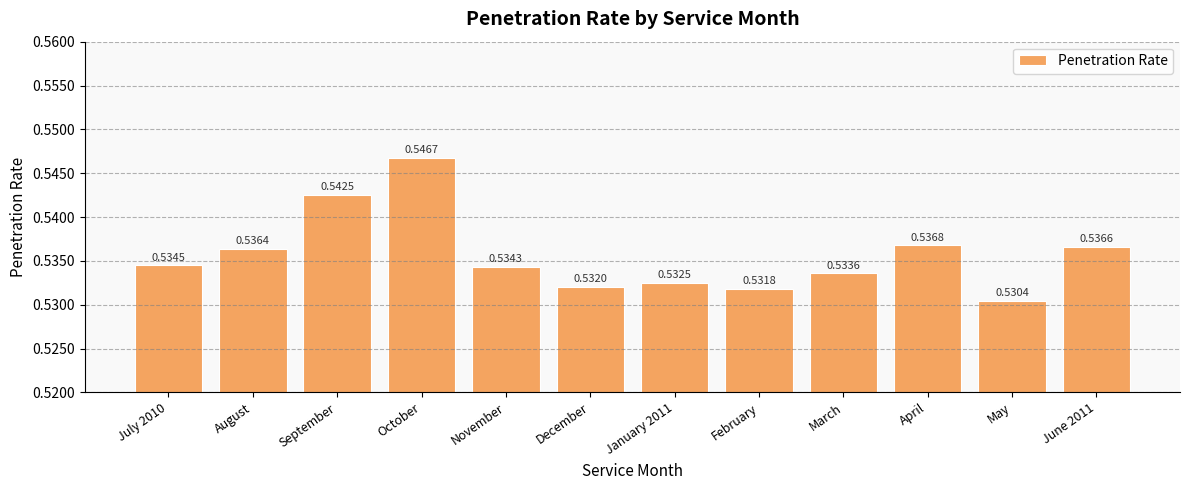

List the labels in order of value, smallest first.

May, February, December, January 2011, March, November, July 2010, August, June 2011, April, September, October